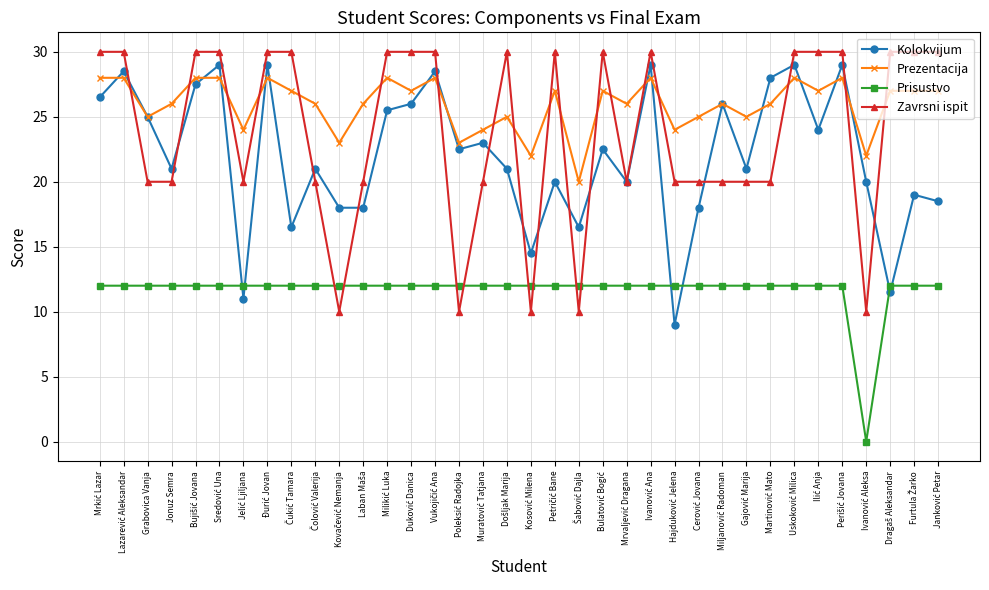

Which series has the largest total across all categories?

Prezentacija